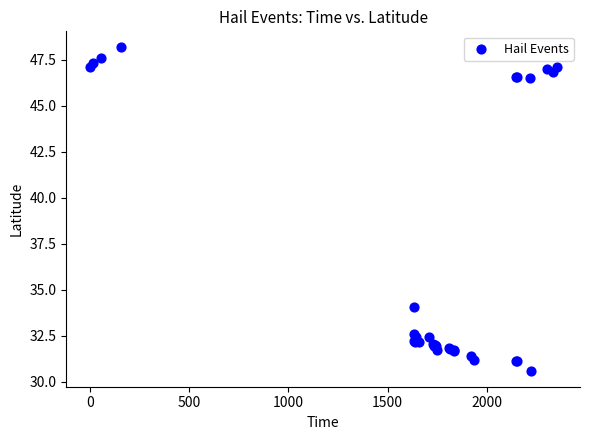

What Y value in the scatter plot is closest to 39?

34.1